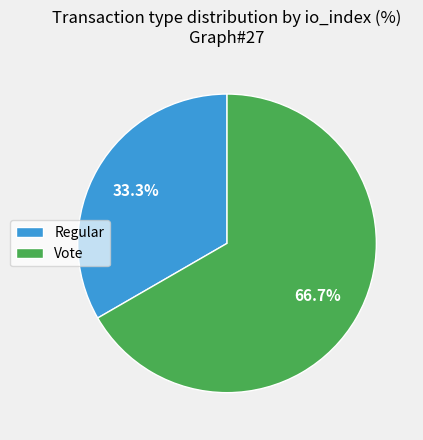

Which slice is the smallest?

Regular